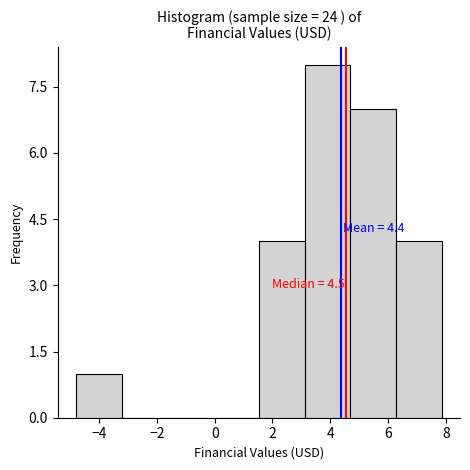

Over which range of the x-axis is the bar tallest?

3.2 to 4.6